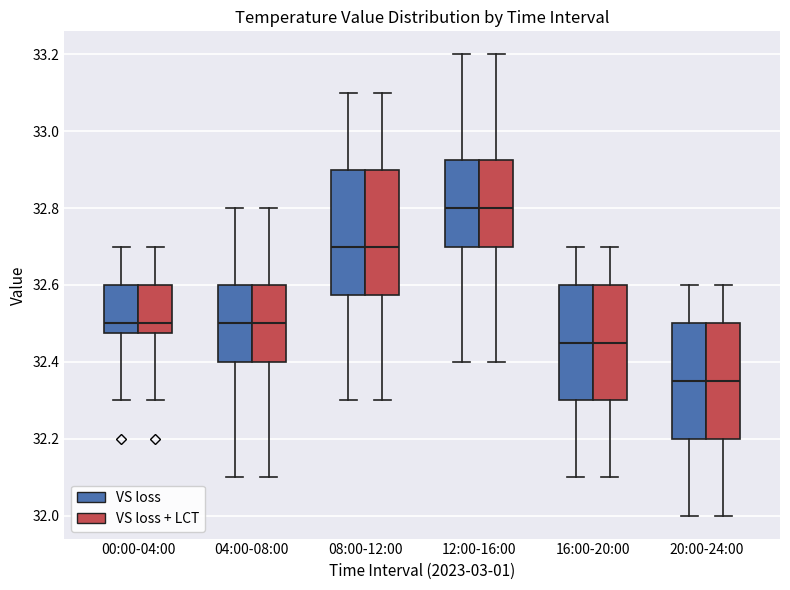

Where does the lower whisker of the box for 20:00-24:00 (VS loss) end on the y-axis? The values are not printed on the chart, so give them approximately, as read against the axis.

32.00